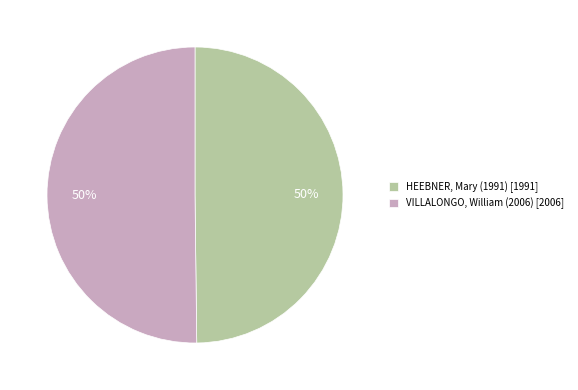

Do HEEBNER, Mary (1991) [1991] and VILLALONGO, William (2006) [2006] together represent more than half of the pie?

Yes